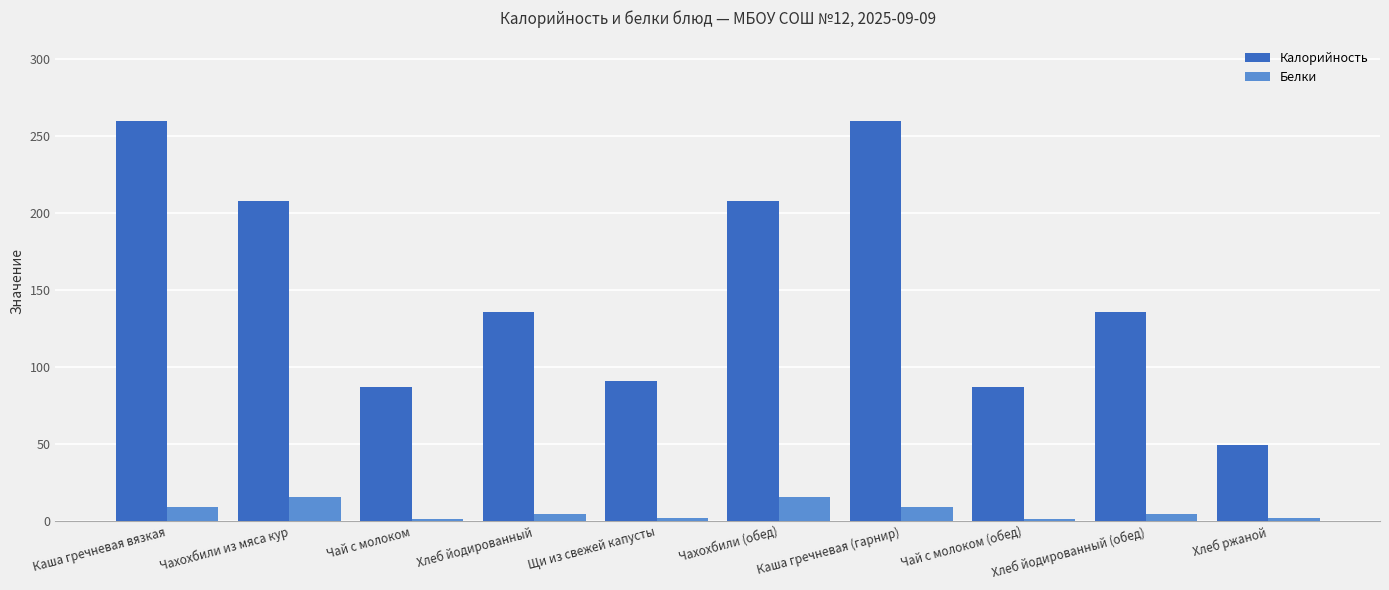

What are all the series names shown in the legend?

Калорийность, Белки